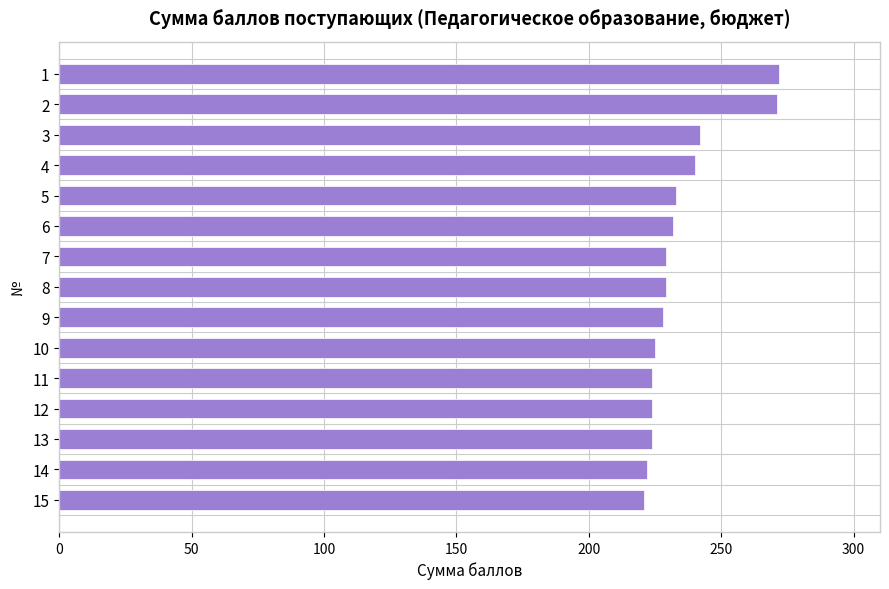

The value at 1 is 272. True or false?

True